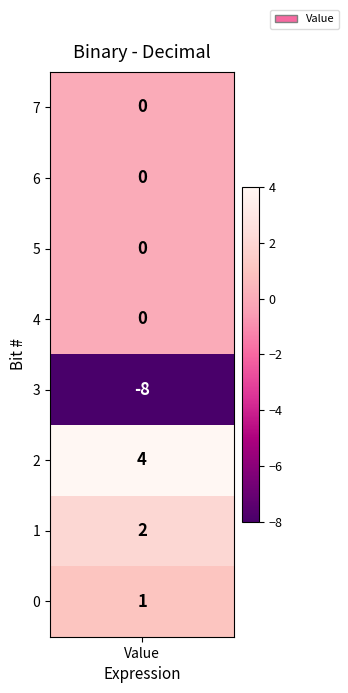

List the labels in order of value, largest first.

2, 1, 0, 7, 6, 5, 4, 3